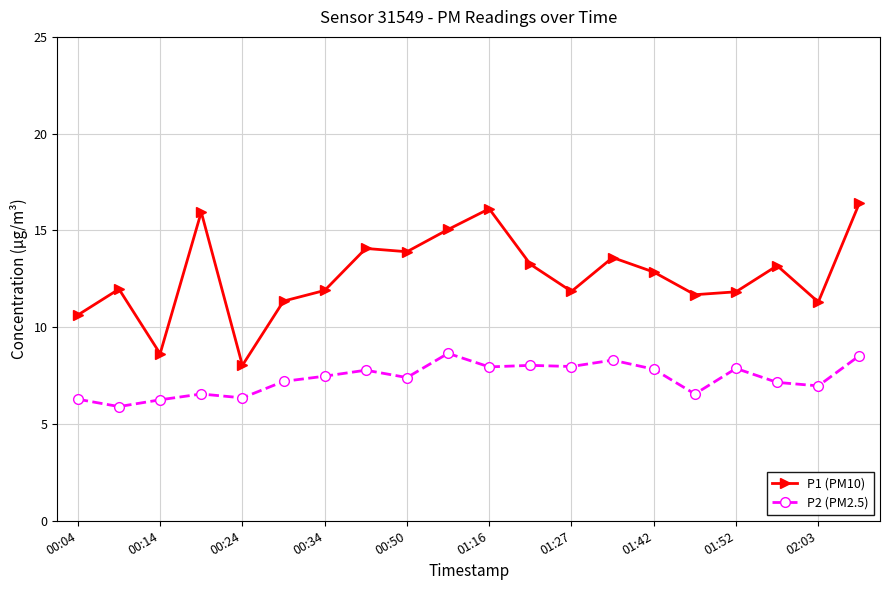

At how many categories does at least one series exceed 11?

17